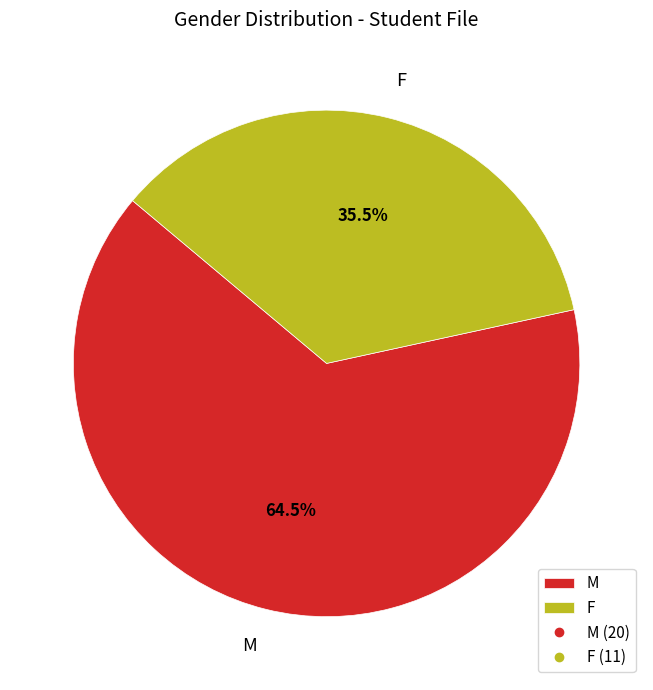

What percentage do F and M together represent?

100.0%